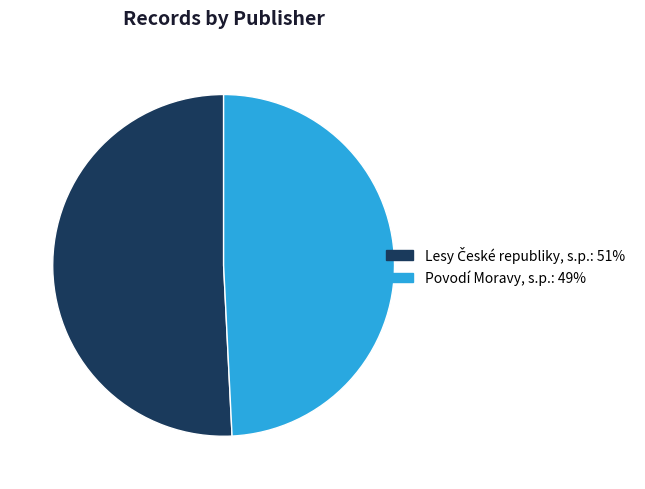

What is the smallest slice in the pie chart?

Povodí Moravy, s.p.